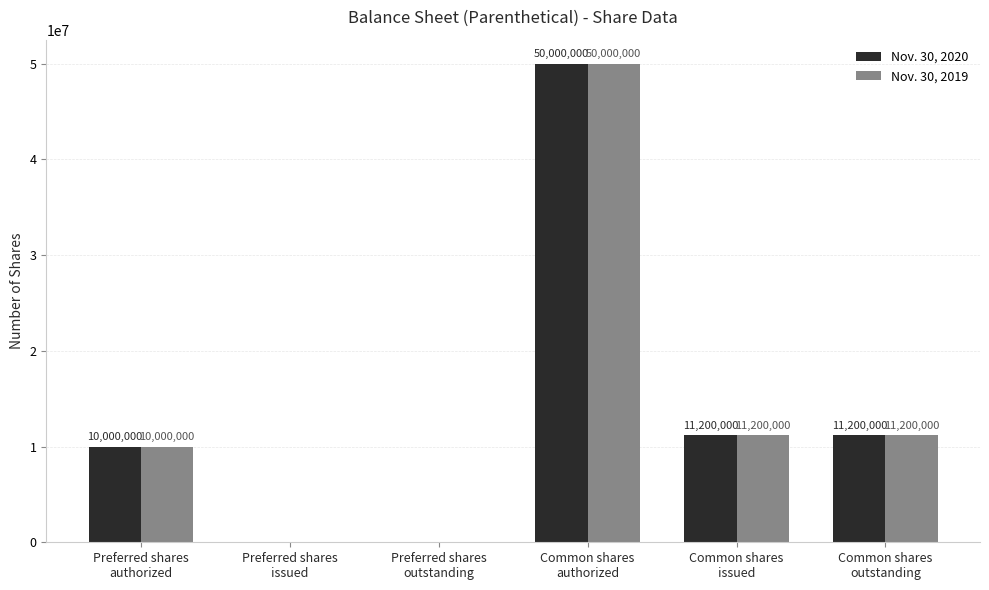

Reading right to left, list all the values displayed in this chart.

Nov. 30, 2020: Common shares
outstanding=11200000	Common shares
issued=11200000	Common shares
authorized=50000000	Preferred shares
outstanding=0	Preferred shares
issued=0	Preferred shares
authorized=10000000
Nov. 30, 2019: Common shares
outstanding=11200000	Common shares
issued=11200000	Common shares
authorized=50000000	Preferred shares
outstanding=0	Preferred shares
issued=0	Preferred shares
authorized=10000000